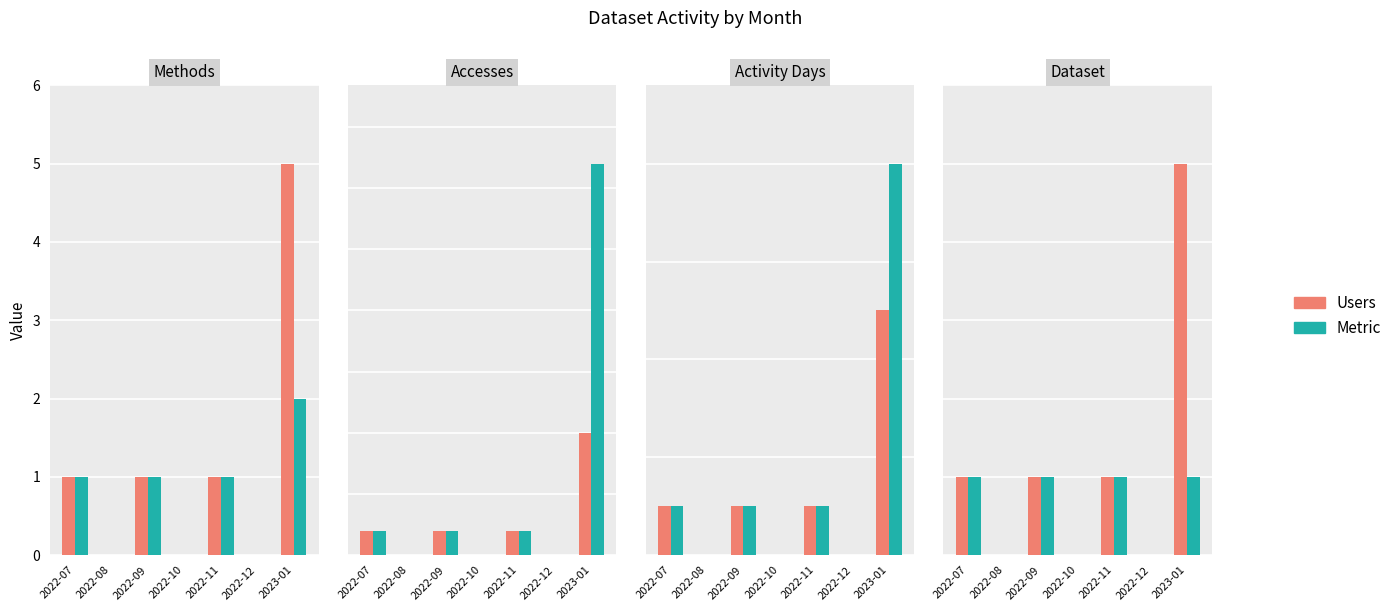

Is it true that Dataset equals 1 at 2023-01?

False